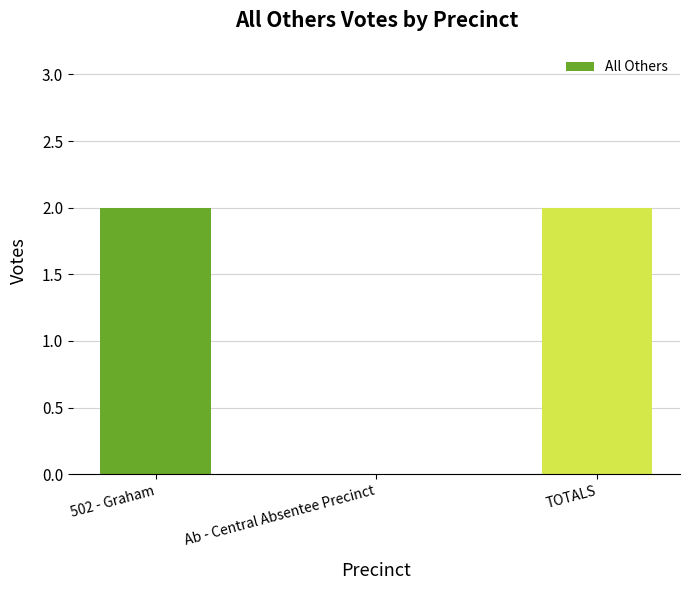

Between Ab - Central Absentee Precinct and TOTALS, which is larger?

TOTALS